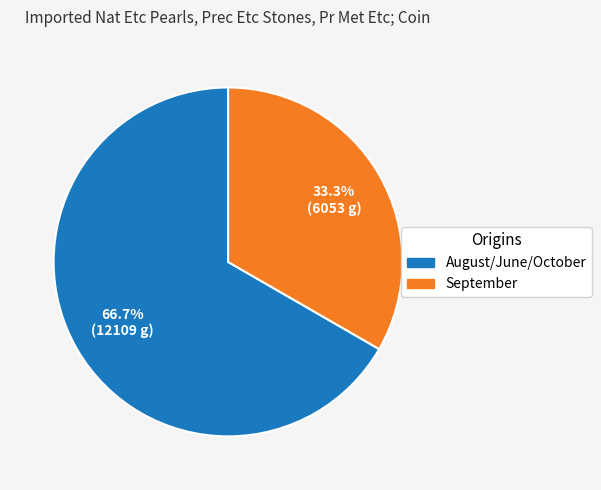

Is there any slice that represents more than half of the pie?

Yes